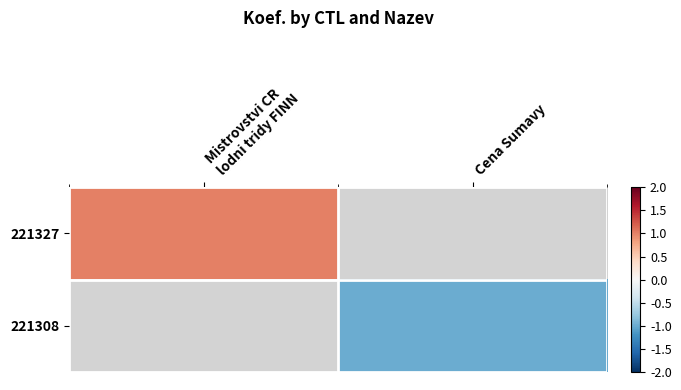

At which label is 221327 closest to 1?

Mistrovstvi CR lodni tridy FINN